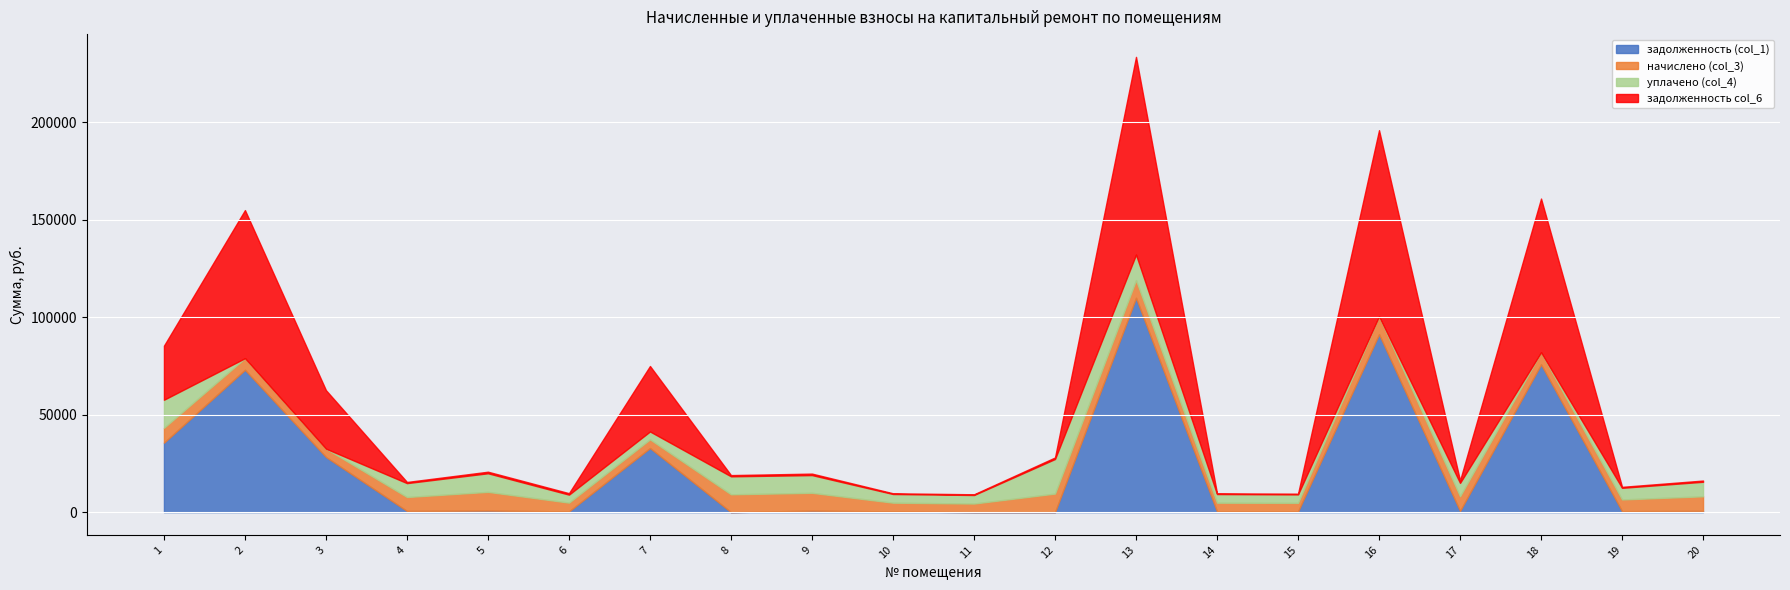

Where does the уплачено (col_4) series first go above 5966?

1